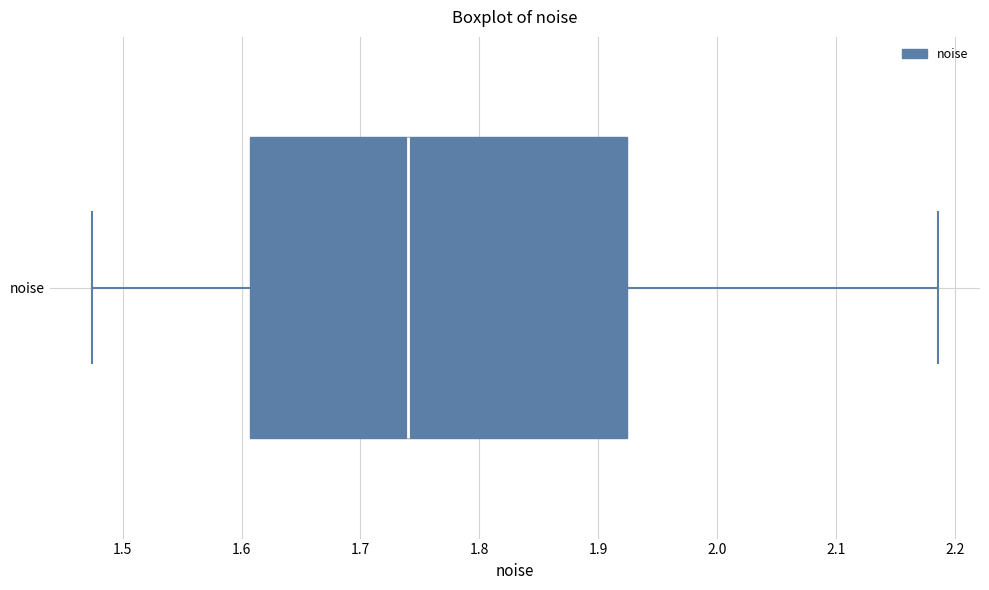

Transcribe this box plot: give where the median line is, the range the box spans, and where the two whiskers end, as read against the x-axis. The values are not printed on the chart, so give them approximately, as read against the axis.

median 1.74, box 1.61 to 1.92, whiskers 1.47 to 2.19